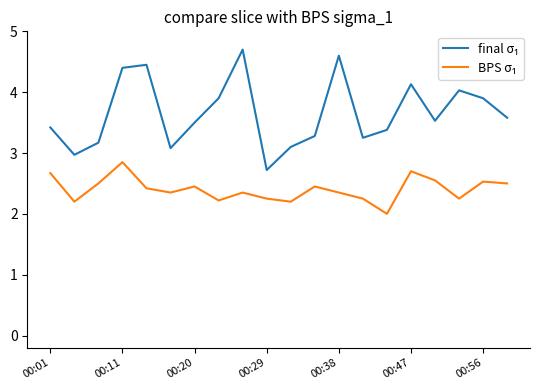

What is the minimum value shown in the chart?

2.0